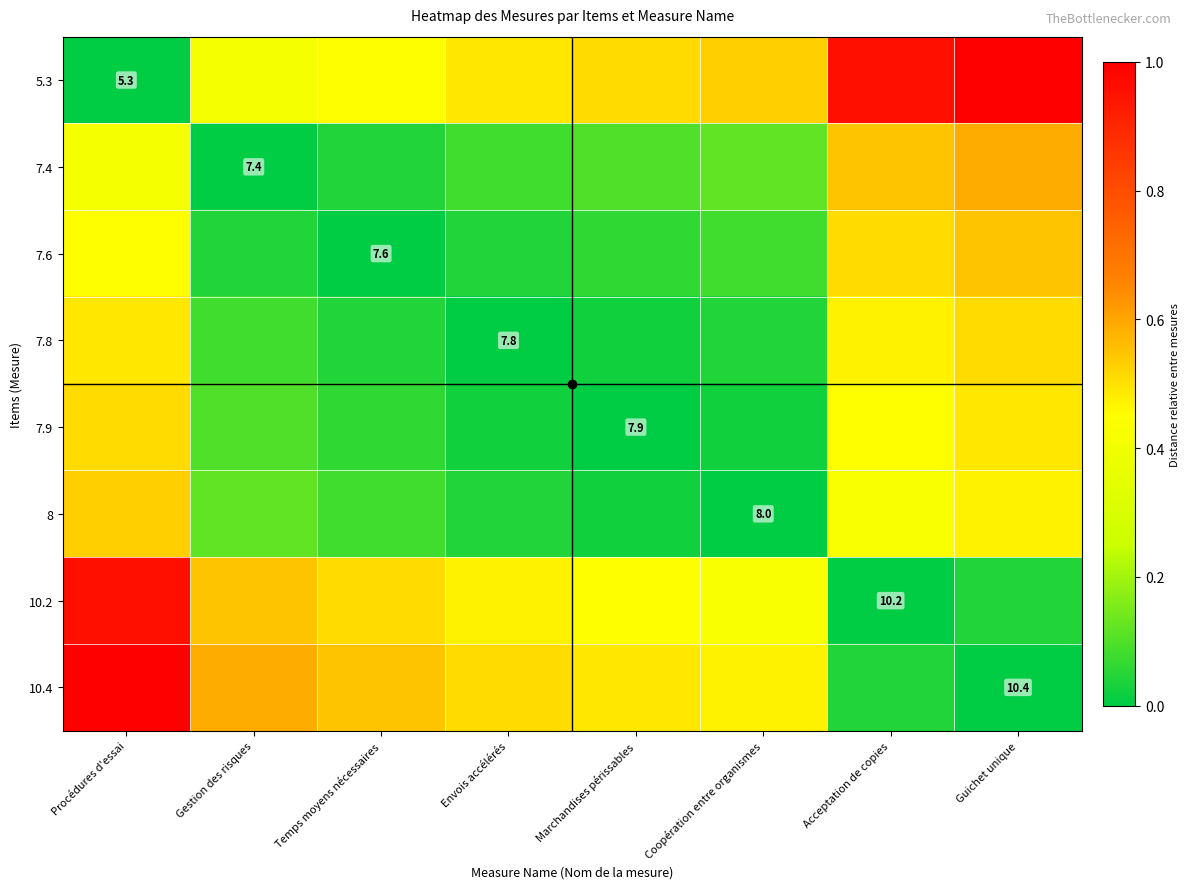

What is the highest value of the 5.3 series?

1.0